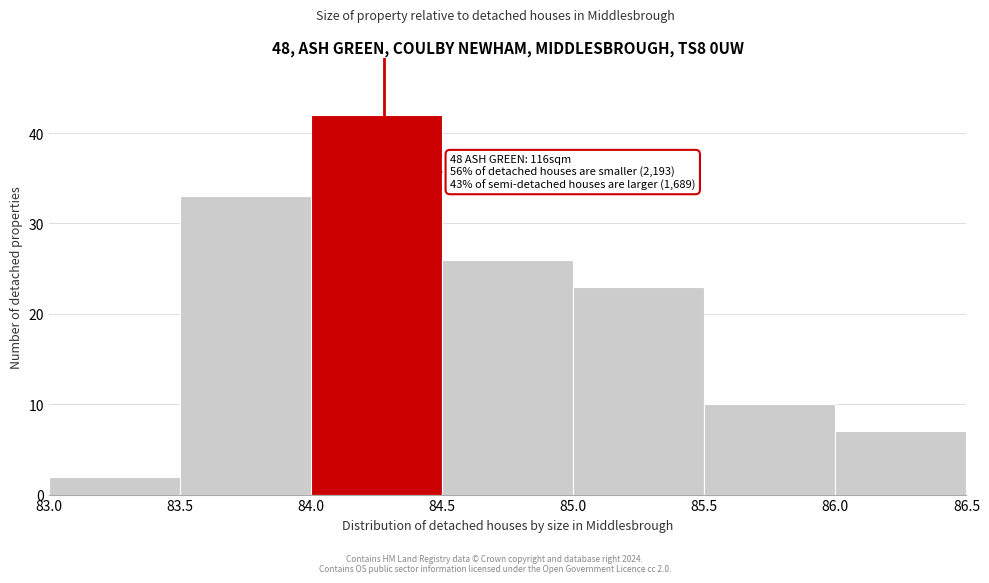

Over which range of the x-axis is the bar tallest?

84.0 to 84.5